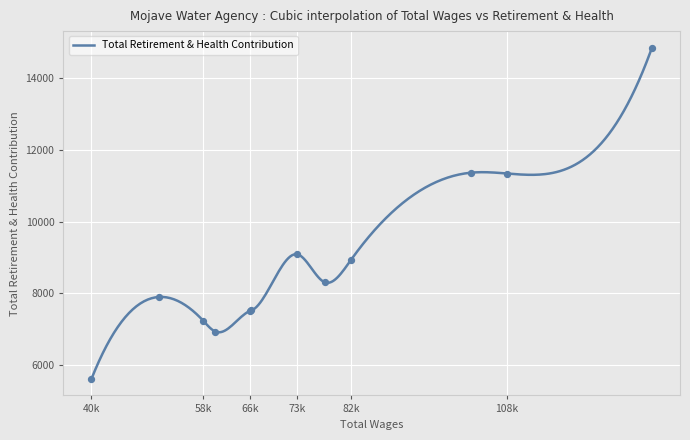

What is the minimum value for Total Retirement & Health Contribution?

5615.0